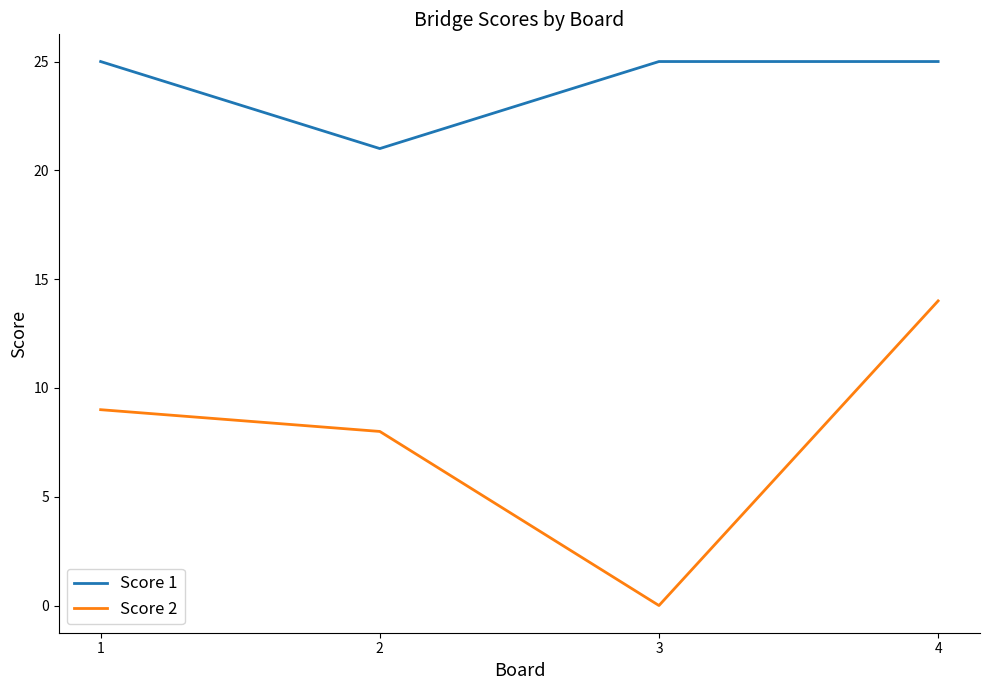

Reading right to left, list all the values displayed in this chart.

Score 1: 4=25	3=25	2=21	1=25
Score 2: 4=14	3=0	2=8	1=9